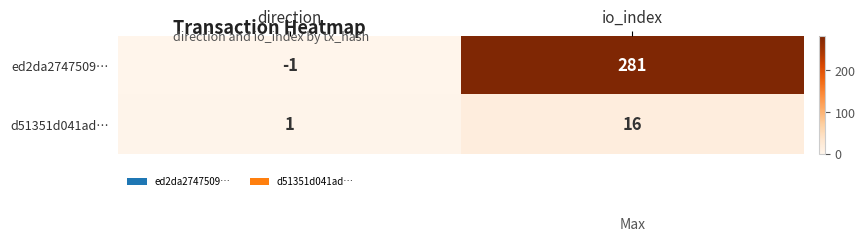

Which series has the largest total across all categories?

ed2da2747509…